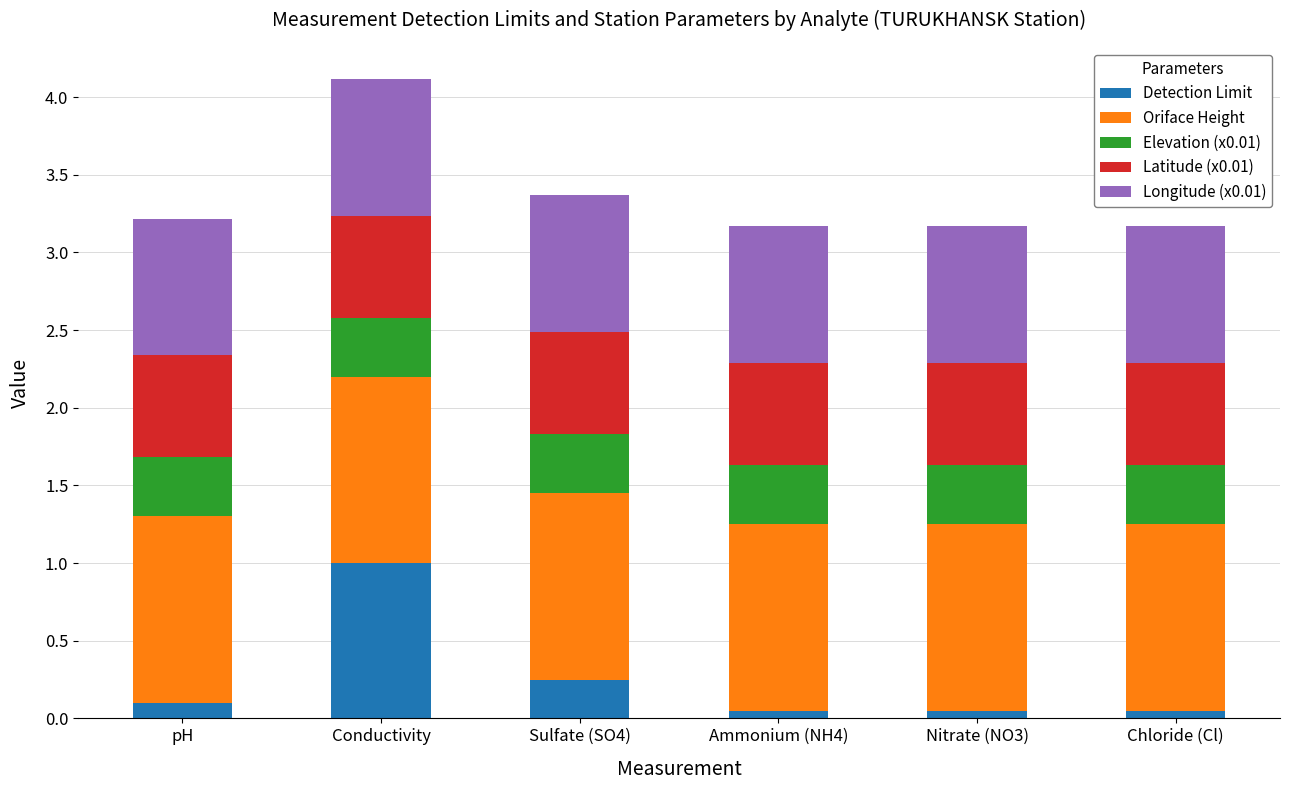

At which category is the sum across all series the highest?

Conductivity